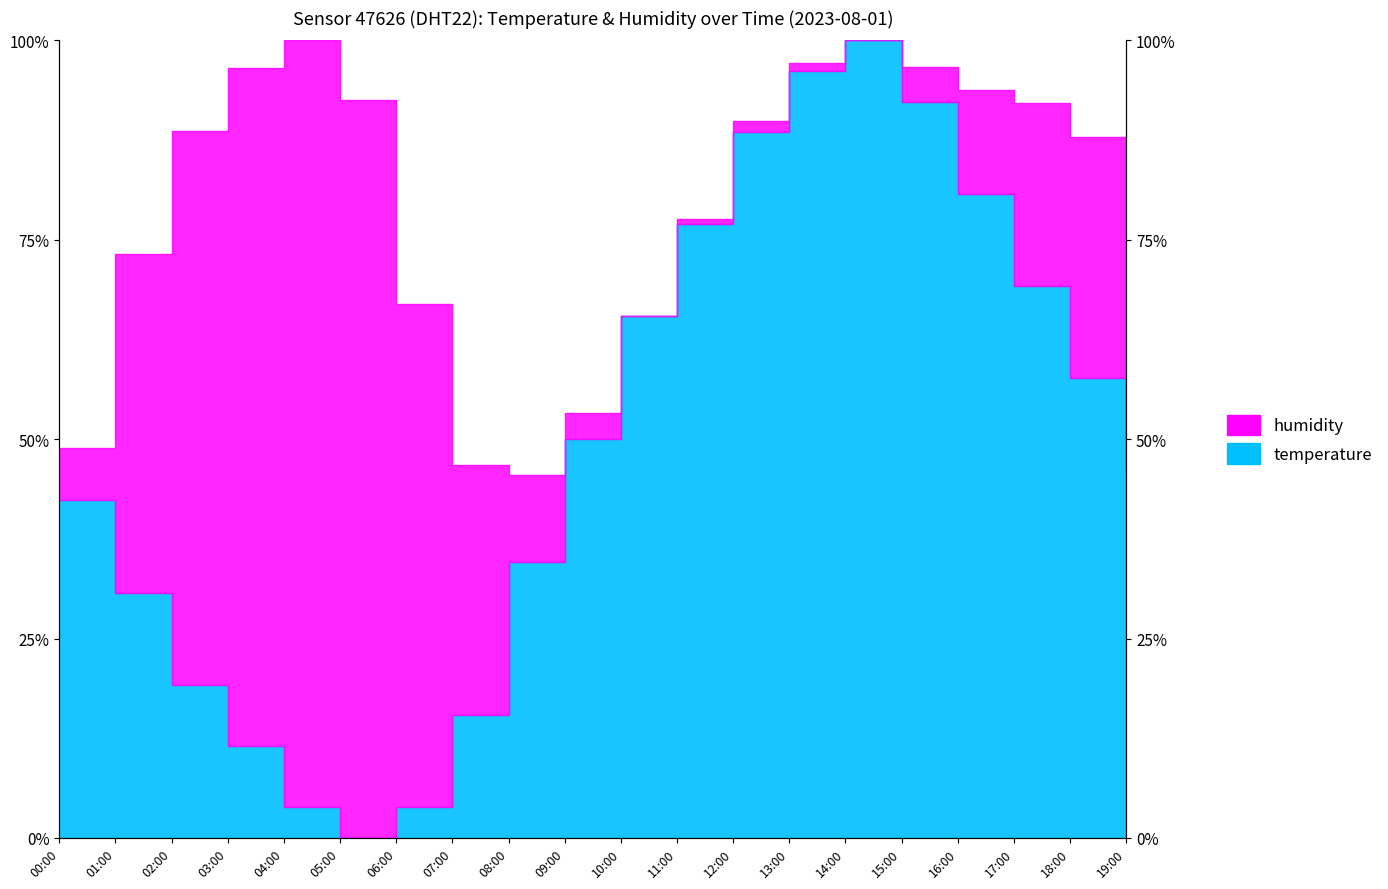

Count the number of values greater than 50.

10